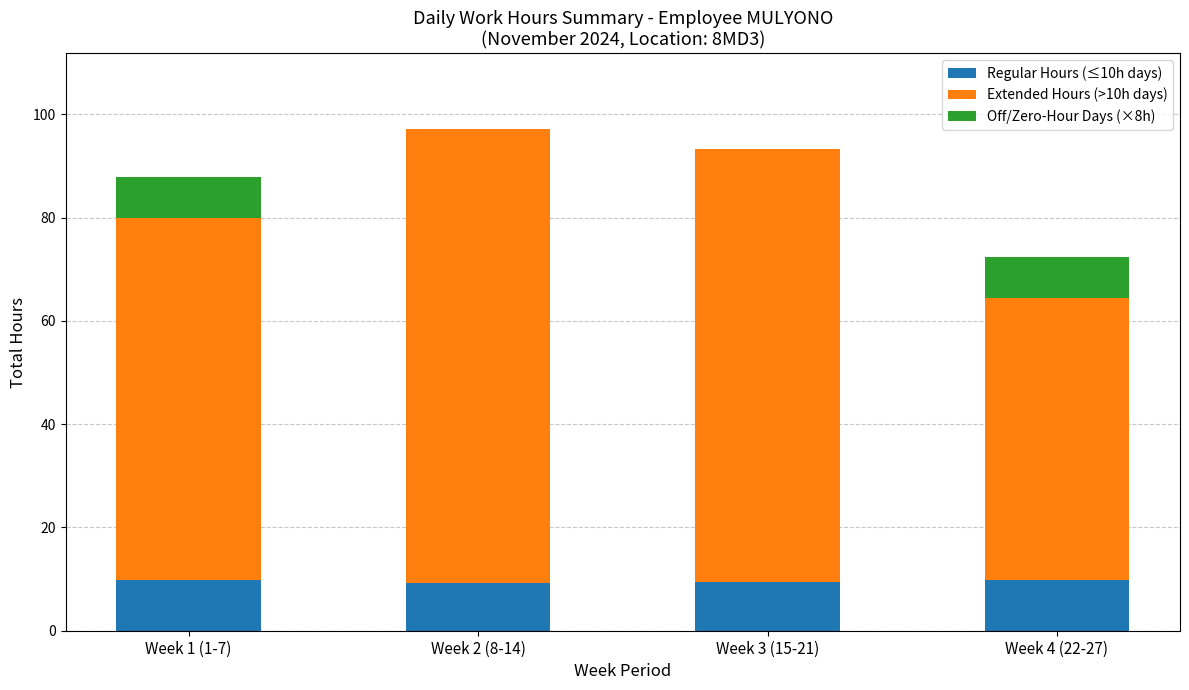

What is the highest value of the Regular Hours (≤10h days) series?

9.8